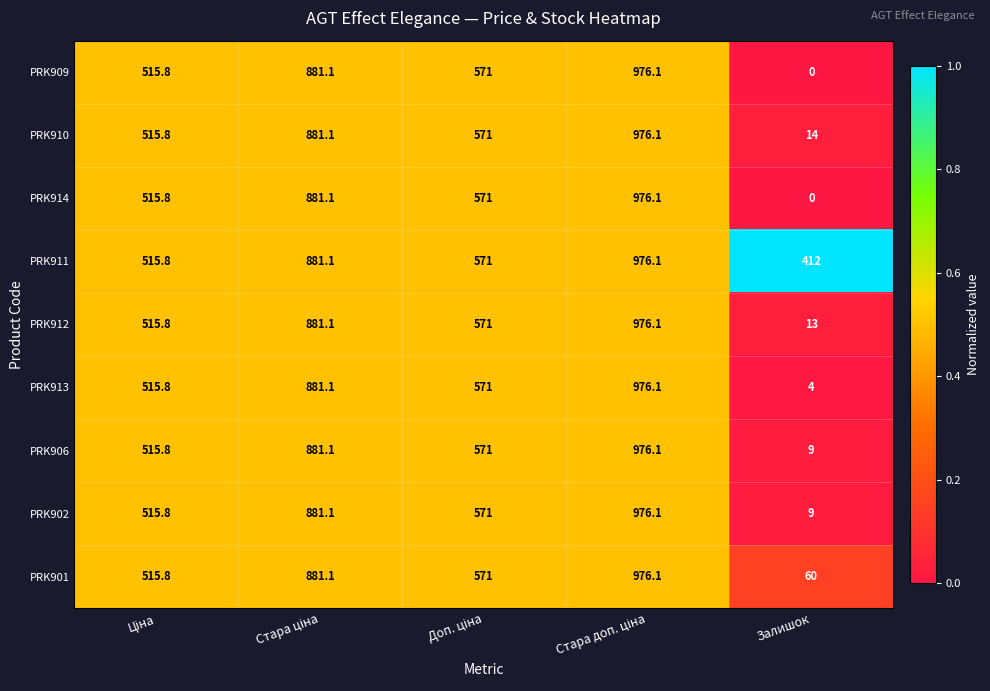

What is the spread (max minus min) of values at Залишок?

412.0